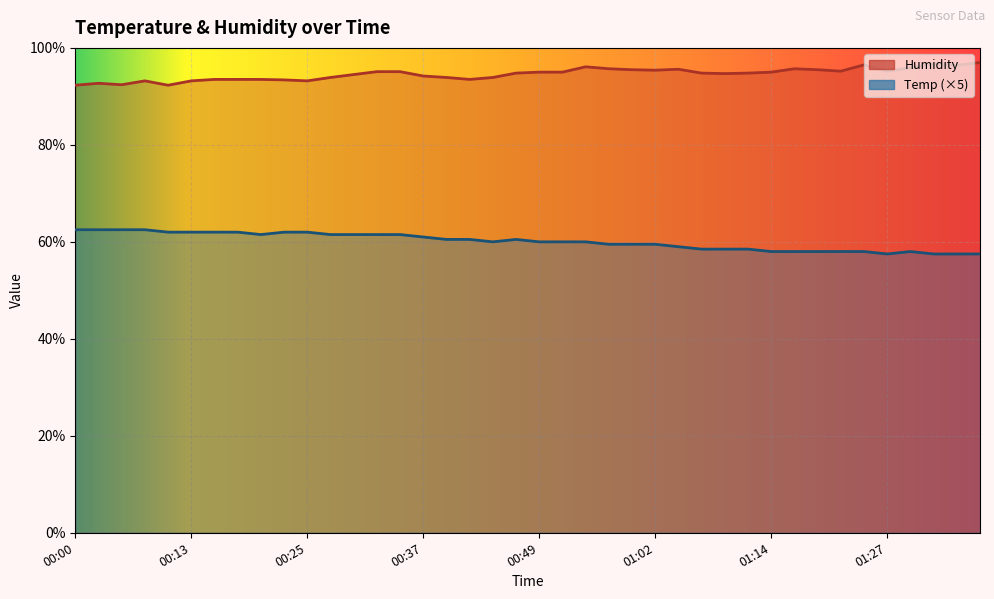

At how many categories does at least one series exceed 83?

40